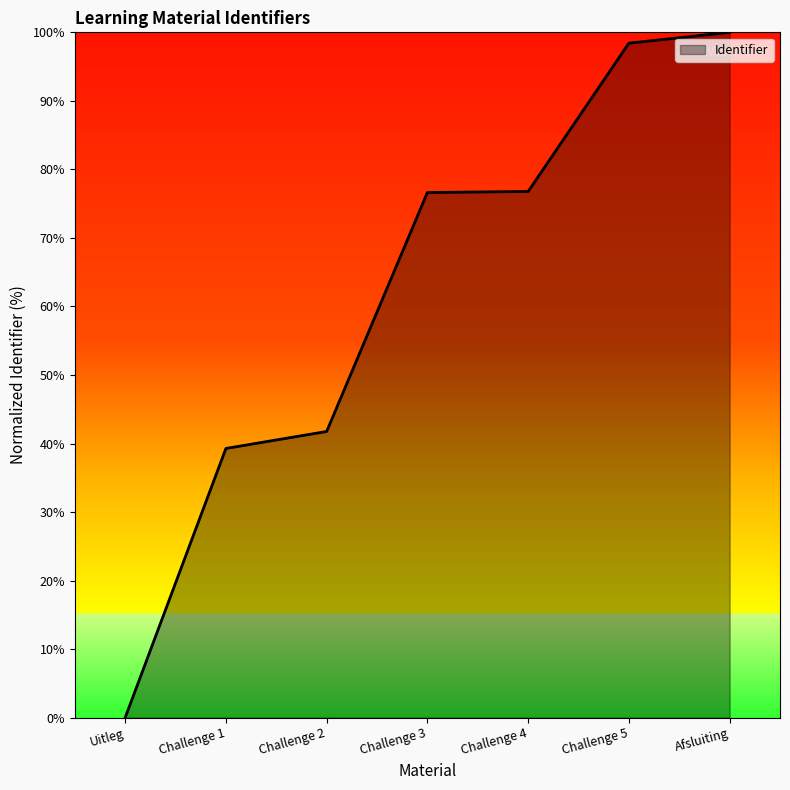

The chart shows a value of 76.6 at Challenge 3. True or false?

True